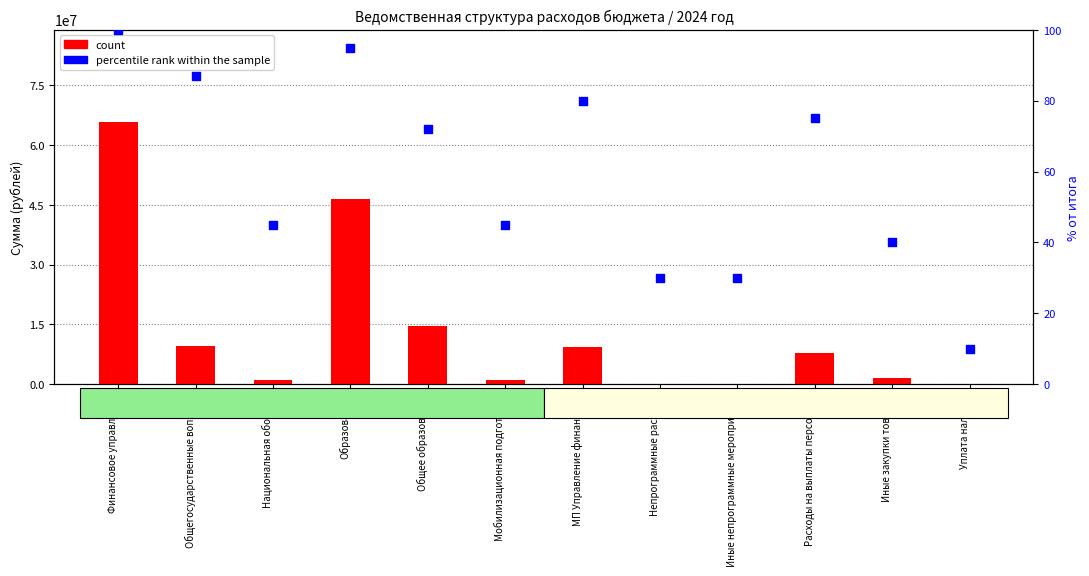

Is the value of count at Общегосударственные вопросы greater than the value of percentile rank within the sample at Иные закупки товаров?

Yes